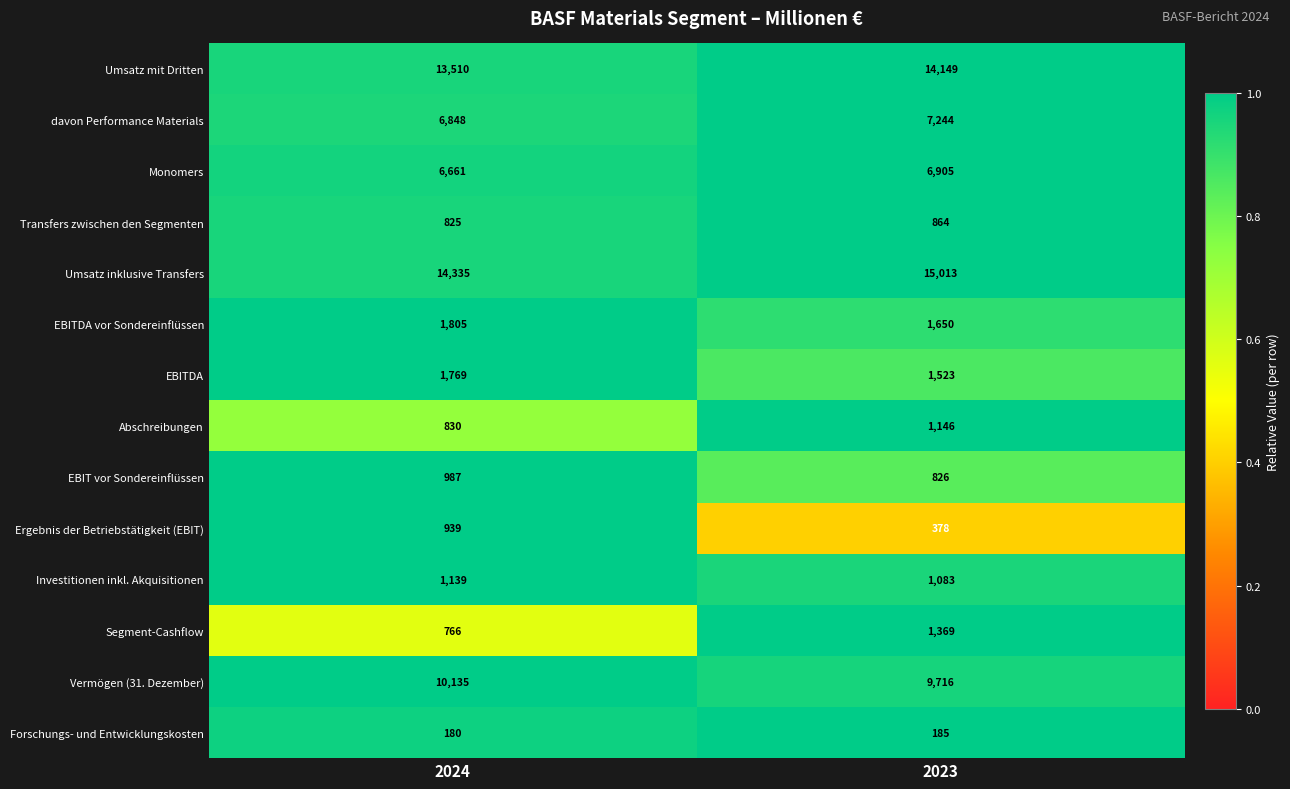

Reading left to right, extract all data points from this chart.

Umsatz mit Dritten: 2024=13510	2023=14149
davon Performance Materials: 2024=6848	2023=7244
Monomers: 2024=6661	2023=6905
Transfers zwischen den Segmenten: 2024=825	2023=864
Umsatz inklusive Transfers: 2024=14335	2023=15013
EBITDA vor Sondereinflüssen: 2024=1805	2023=1650
EBITDA: 2024=1769	2023=1523
Abschreibungen: 2024=830	2023=1146
EBIT vor Sondereinflüssen: 2024=987	2023=826
Ergebnis der Betriebstätigkeit (EBIT): 2024=939	2023=378
Investitionen inkl. Akquisitionen: 2024=1139	2023=1083
Segment-Cashflow: 2024=766	2023=1369
Vermögen (31. Dezember): 2024=10135	2023=9716
Forschungs- und Entwicklungskosten: 2024=180	2023=185